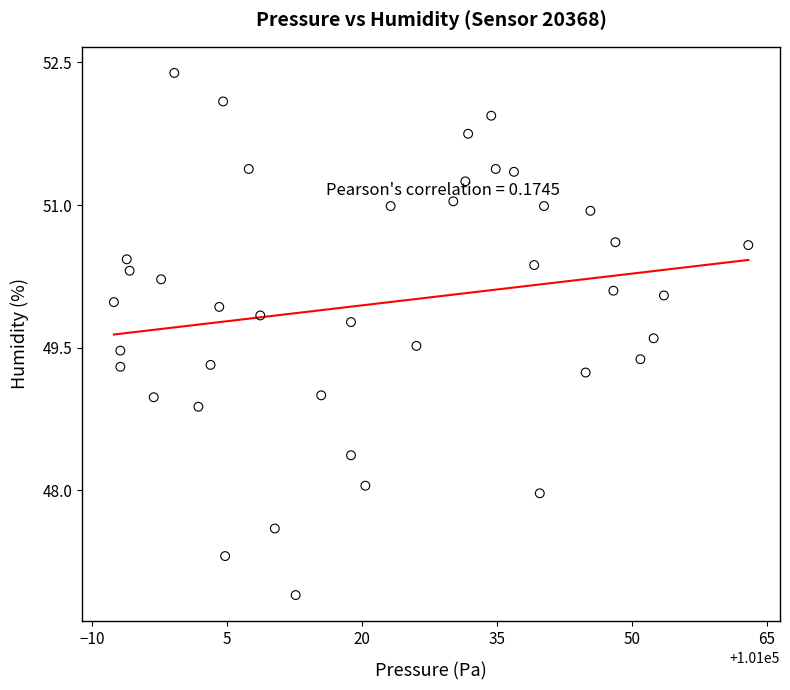

What is the range of Y values (max minus min)?

5.5